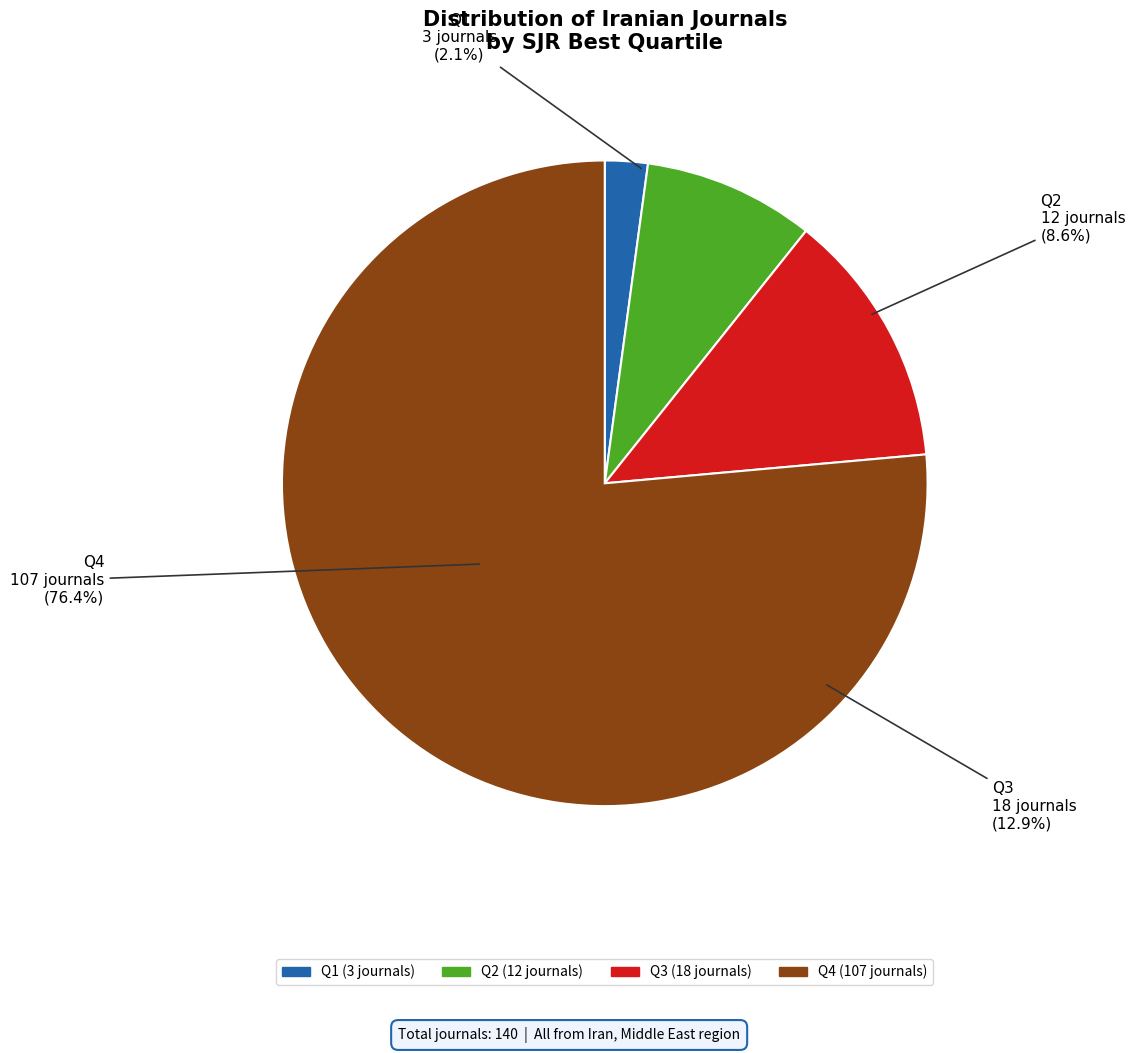

Combined, what portion of the pie is Q2 and Q4?

85.0%